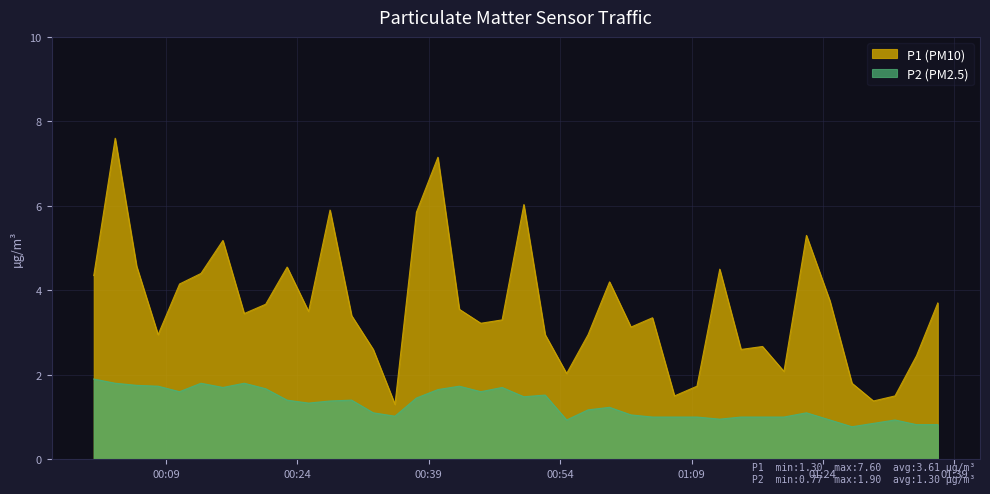

How many interior local peaks does the P2 series have?

9